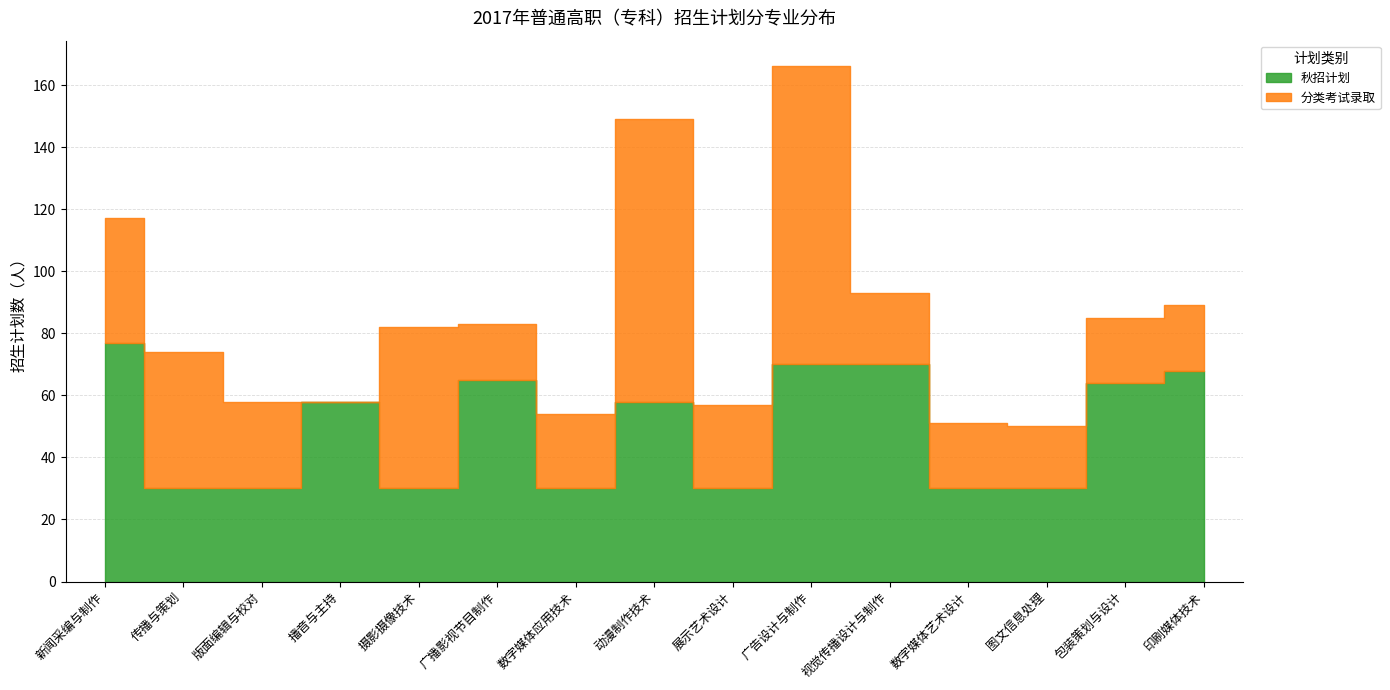

Between 广播影视节目制作 and 包装策划与设计, which series saw the biggest shift?

分类考试录取